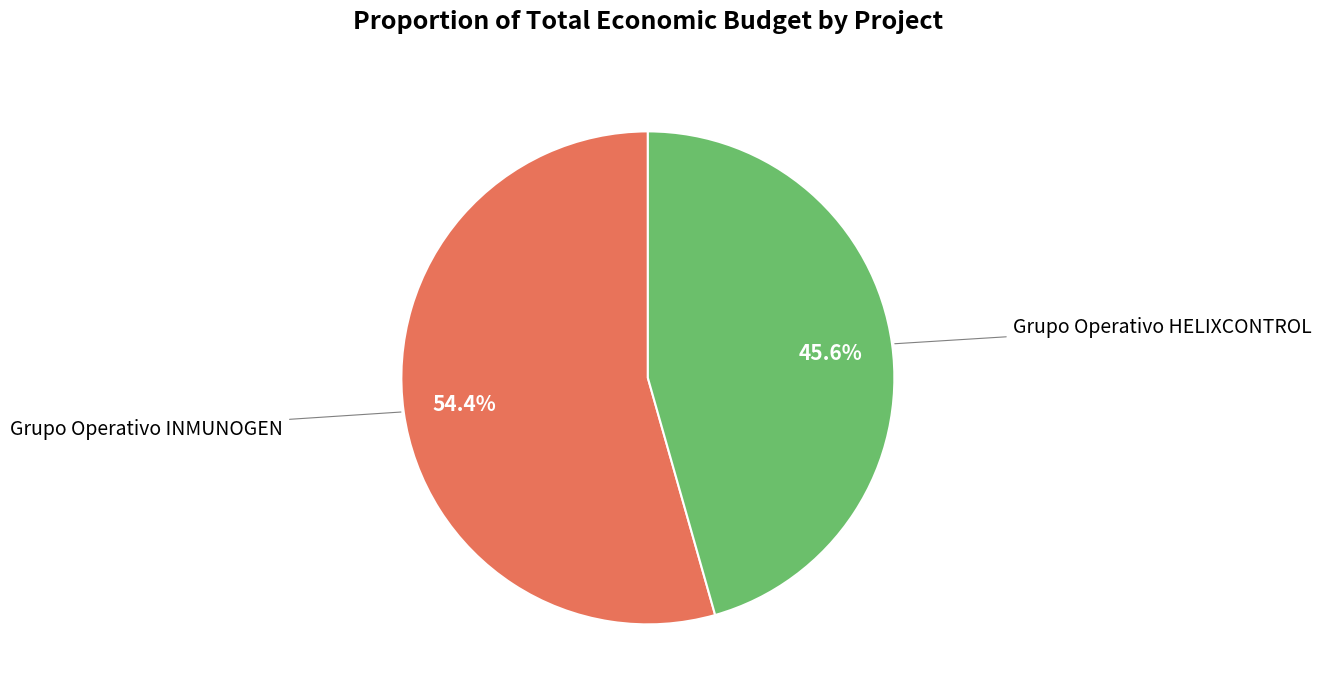

Is there a majority slice in this chart?

Yes